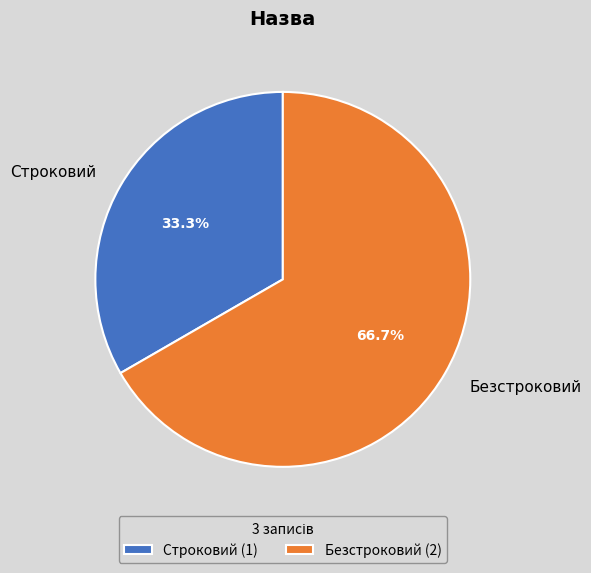

How many segments does this pie chart have?

2